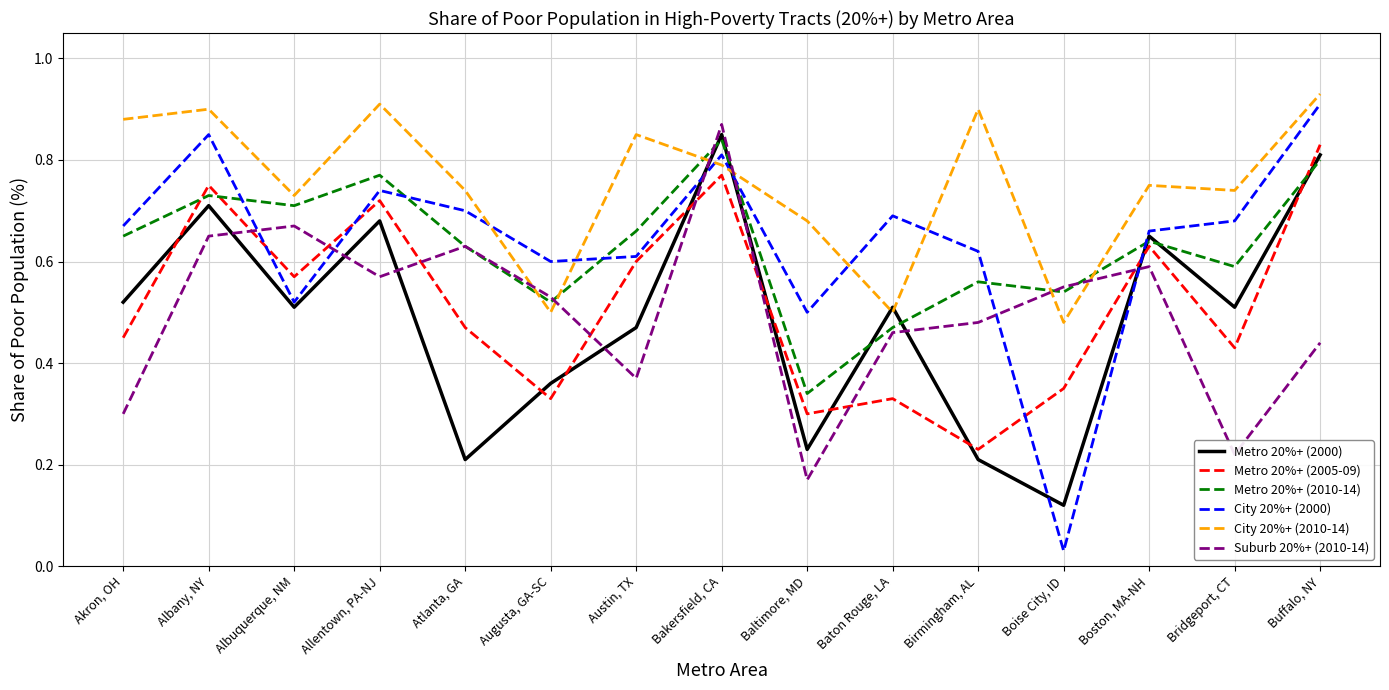

Between Austin, TX and Bridgeport, CT, which series saw the biggest shift?

Metro 20%+ (2005-09)